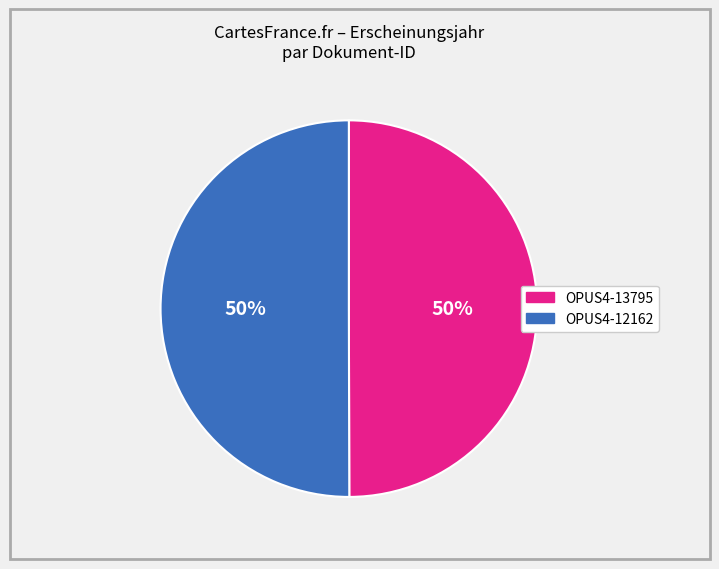

What is the ratio of the value at OPUS4-13795 to the value at OPUS4-12162?

1.0